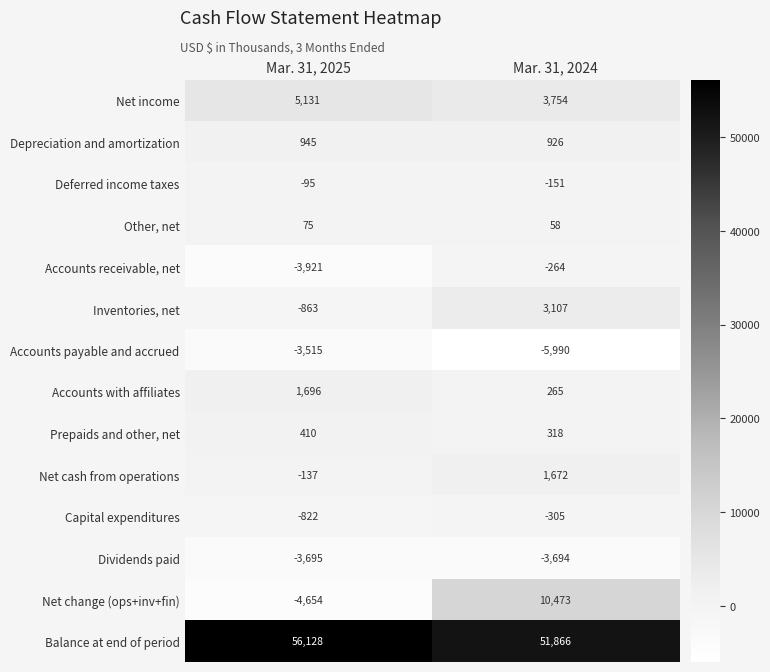

What is the minimum value shown in the chart?

-5990